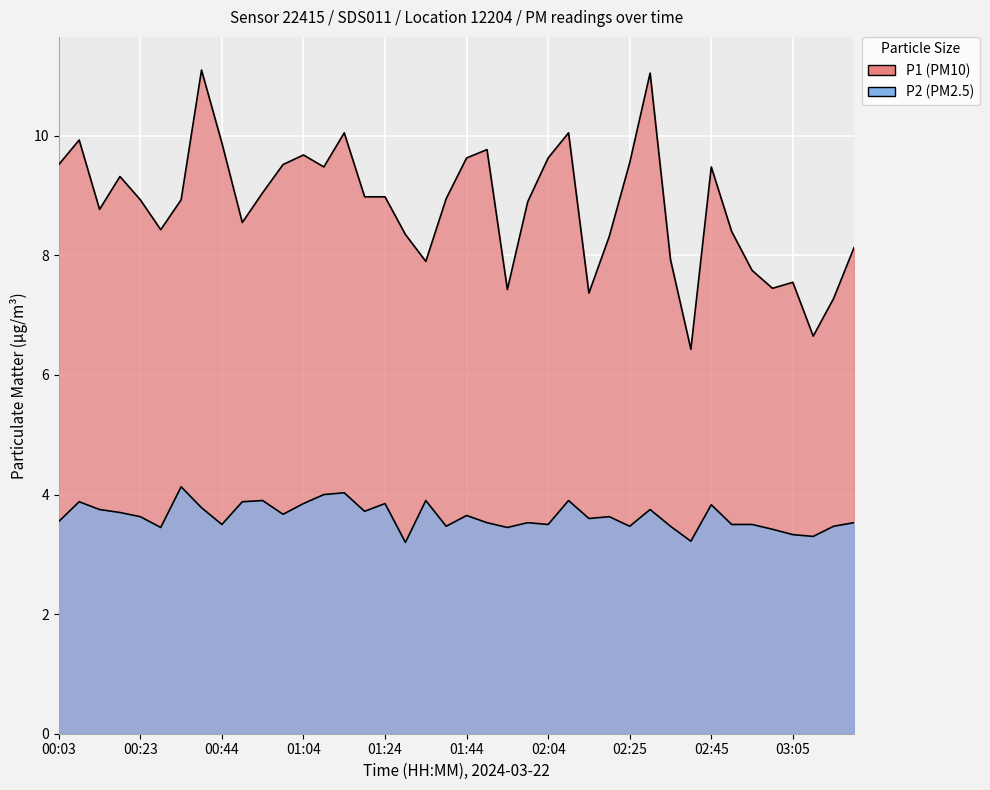

Reading left to right, extract all data points from this chart.

P1: 00:03=9.5	00:08=9.9	00:13=8.8	00:18=9.3	00:23=8.9	00:28=8.4	00:33=8.9	00:39=11.1	00:44=9.9	00:49=8.6	00:54=9.1	00:59=9.5	01:04=9.7	01:09=9.5	01:14=10.1	01:19=9.0	01:24=9.0	01:29=8.3	01:34=7.9	01:39=8.9	01:44=9.6	01:49=9.8	01:54=7.4	01:59=8.9	02:04=9.6	02:10=10.1	02:15=7.4	02:20=8.3	02:25=9.6	02:30=11.1	02:35=7.9	02:40=6.4	02:45=9.5	02:50=8.4	02:55=7.8	03:00=7.5	03:05=7.5	03:10=6.7	03:15=7.3	03:20=8.1
P2: 00:03=3.5	00:08=3.9	00:13=3.8	00:18=3.7	00:23=3.6	00:28=3.5	00:33=4.1	00:39=3.8	00:44=3.5	00:49=3.9	00:54=3.9	00:59=3.7	01:04=3.9	01:09=4.0	01:14=4.0	01:19=3.7	01:24=3.9	01:29=3.2	01:34=3.9	01:39=3.5	01:44=3.6	01:49=3.5	01:54=3.5	01:59=3.5	02:04=3.5	02:10=3.9	02:15=3.6	02:20=3.6	02:25=3.5	02:30=3.8	02:35=3.5	02:40=3.2	02:45=3.8	02:50=3.5	02:55=3.5	03:00=3.4	03:05=3.3	03:10=3.3	03:15=3.5	03:20=3.5